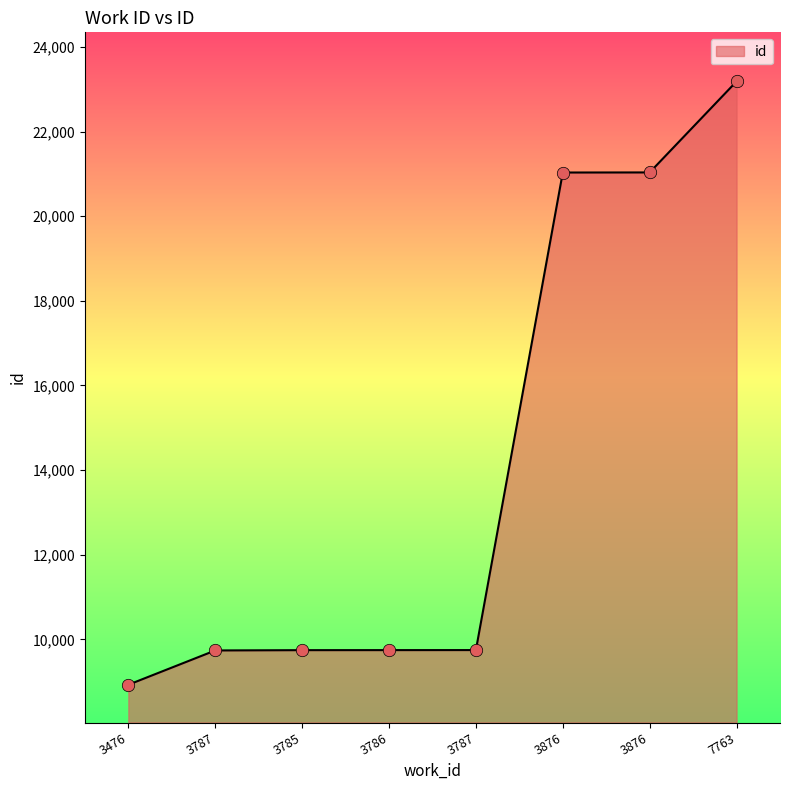

Is this an area chart (filled region under the line)?

Yes